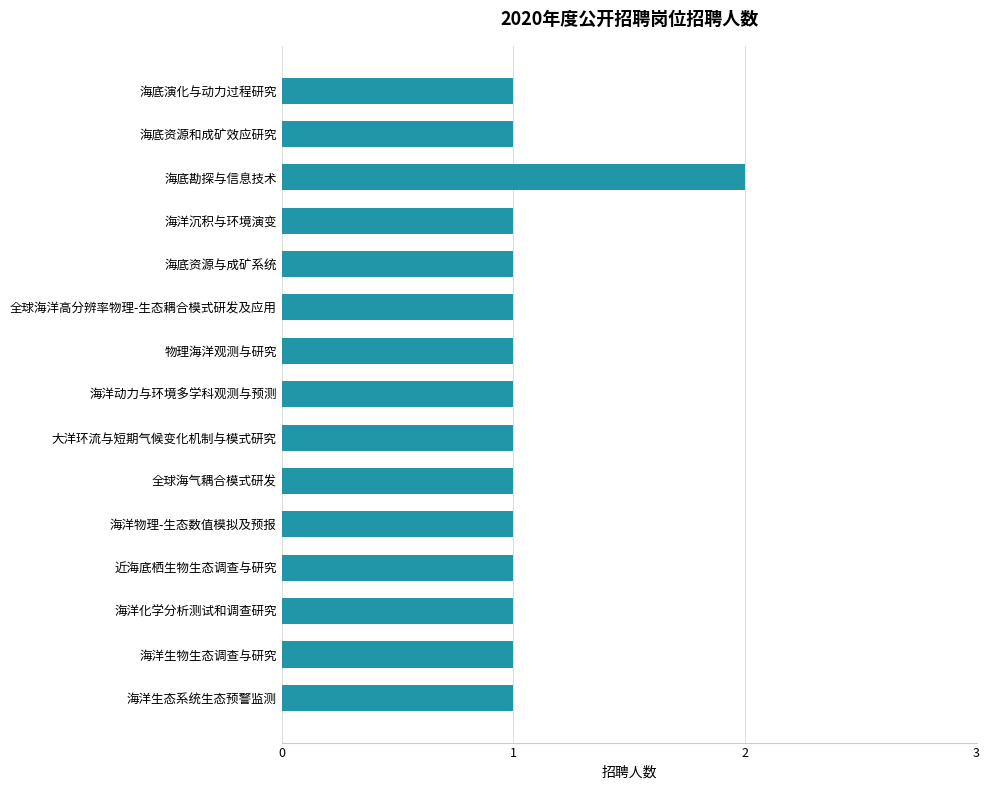

What is the smallest value displayed?

1